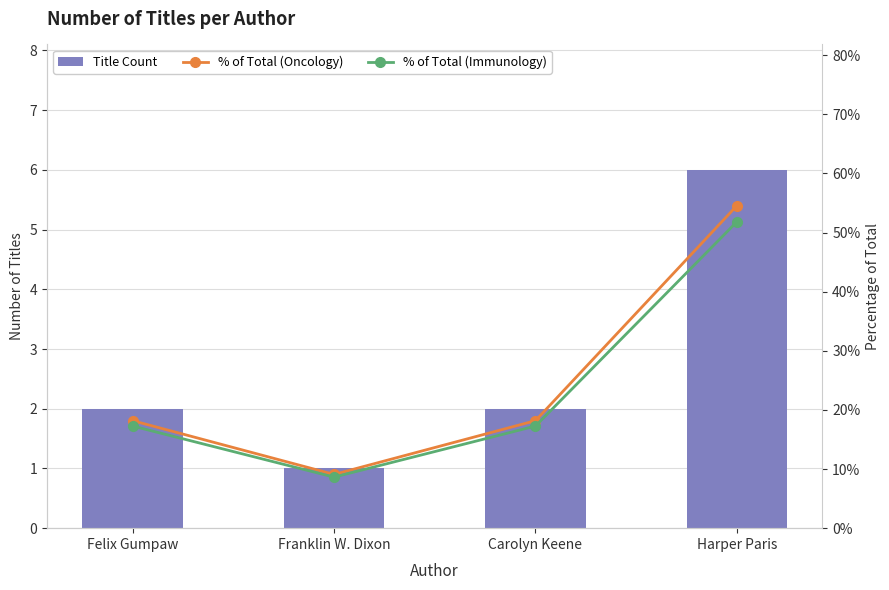

What is the maximum value shown in the chart?

54.5